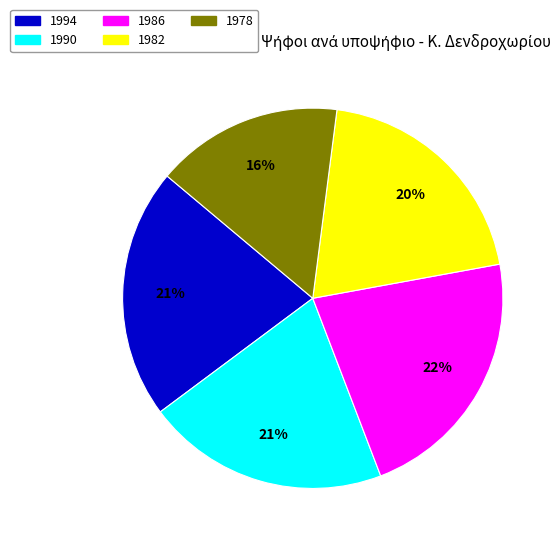

To the nearest percent, what is the average slice percentage?

20%